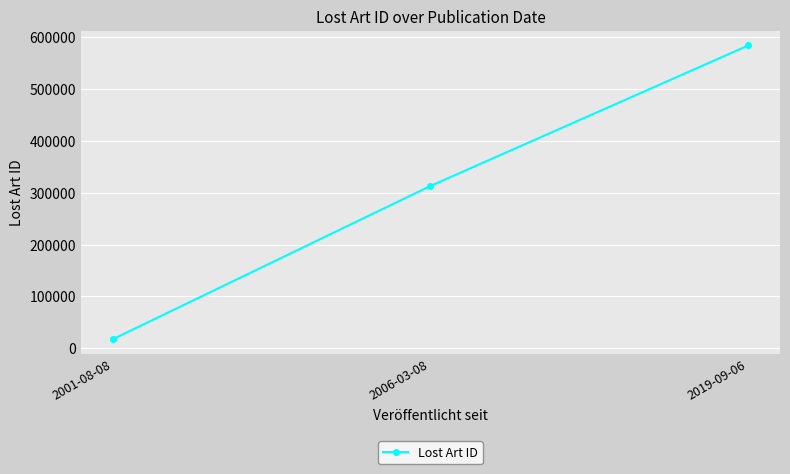

Where is the data nearest to the value 300596?

2006-03-08